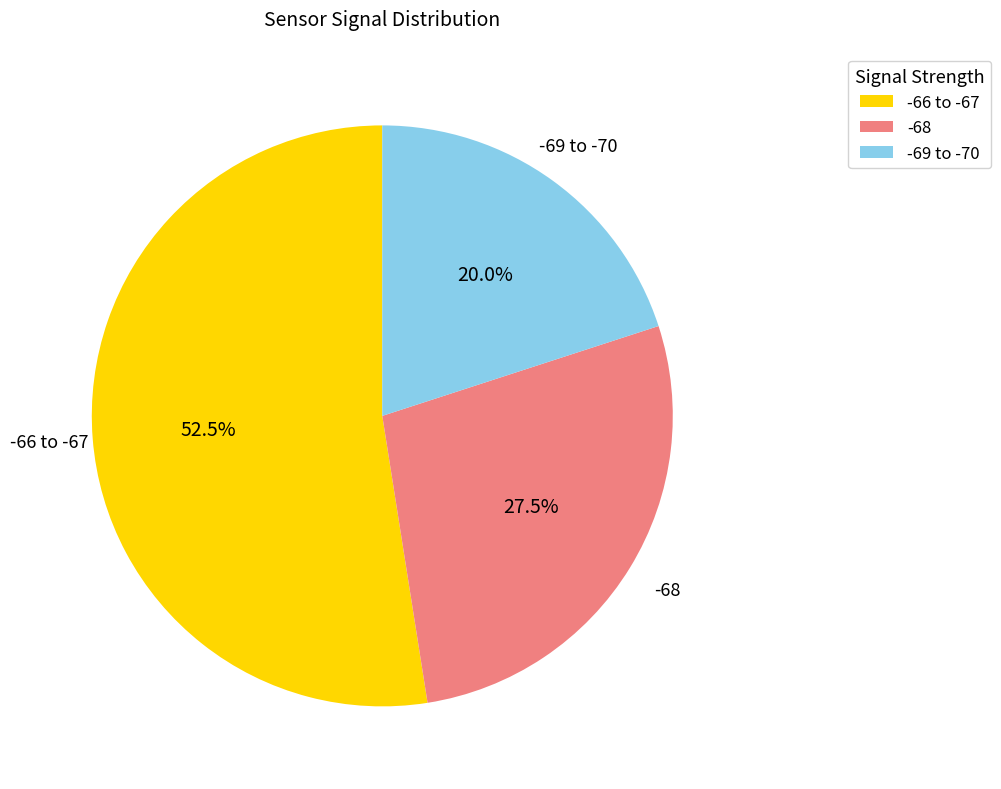

Is there any slice that represents more than half of the pie?

Yes